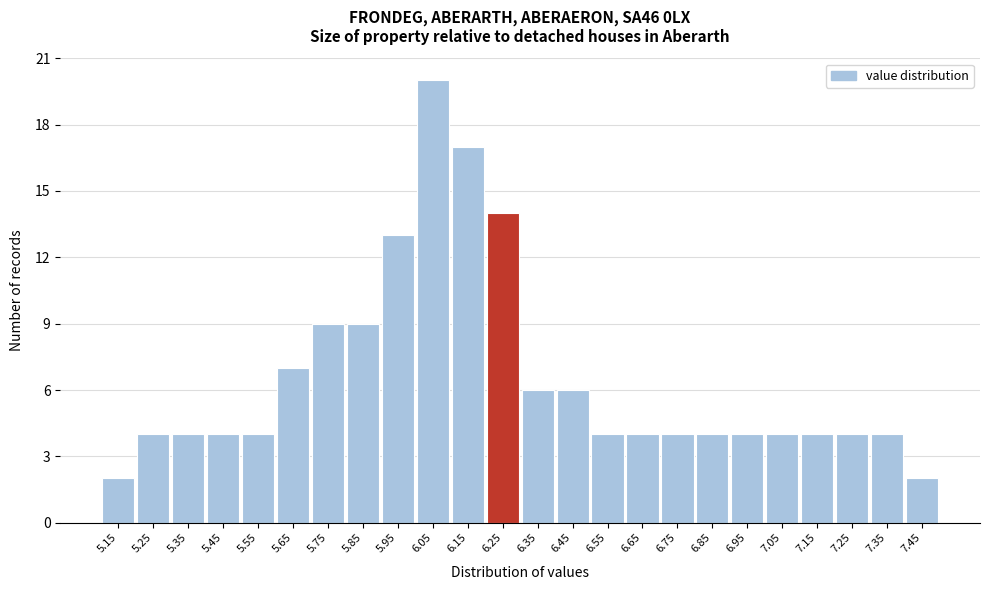

Reading left to right, extract all data points from this chart.

2	4	4	4	4	7	9	9	13	20	17	14	6	6	4	4	4	4	4	4	4	4	4	2